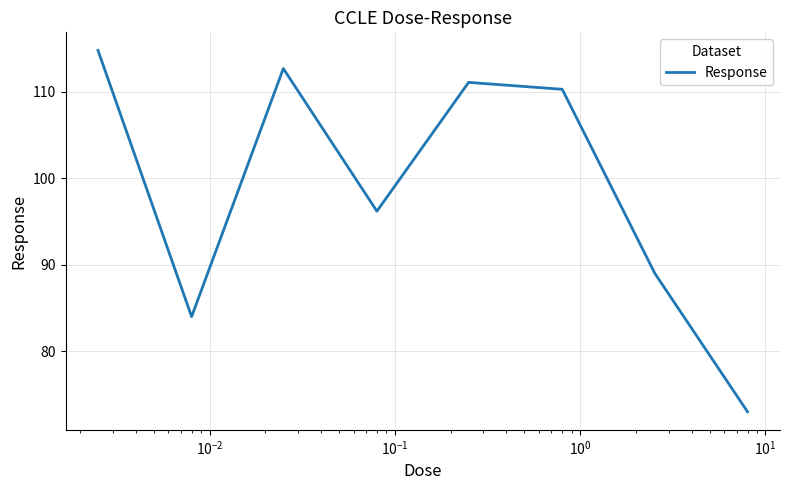

How many lines are shown in the chart?

1